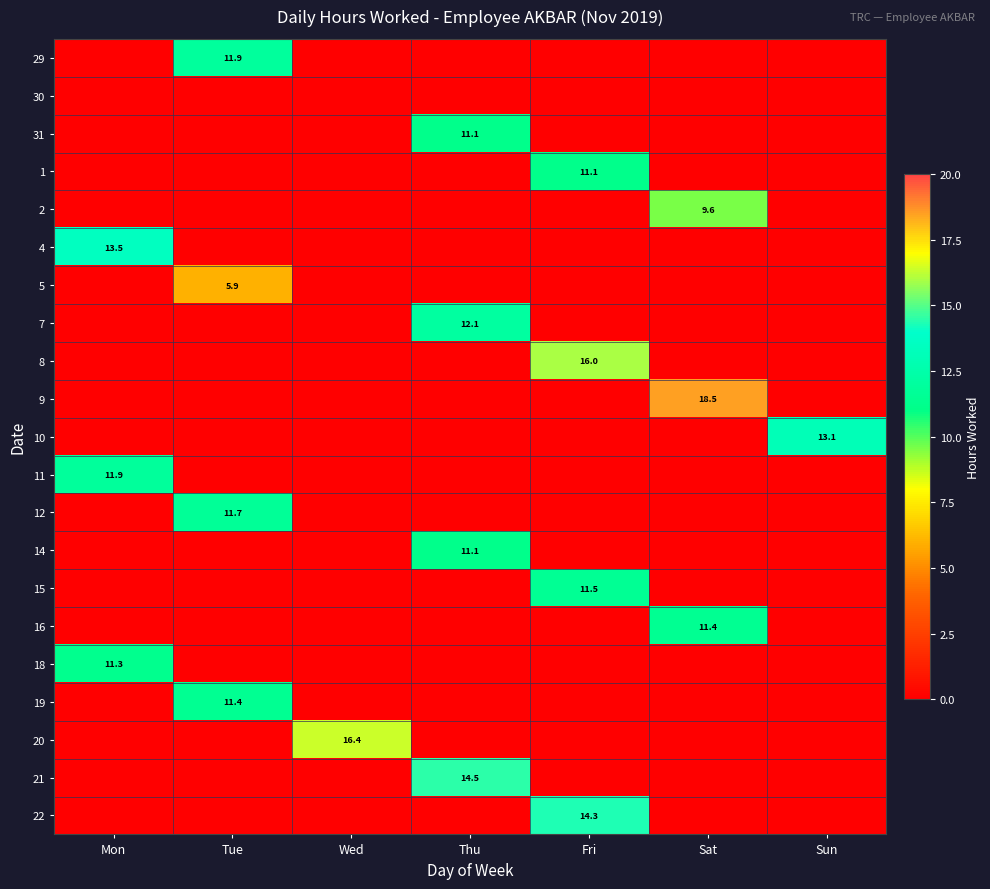

What is the maximum value shown in the chart?

18.5